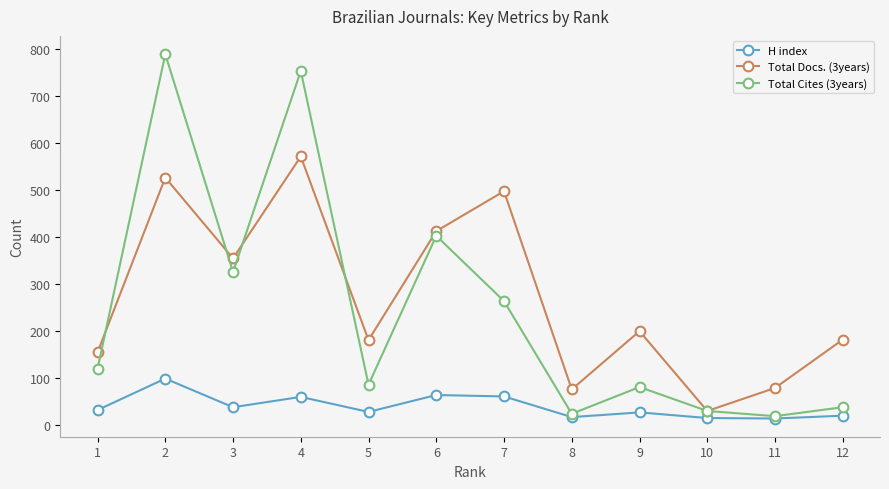

At which category is the sum across all series the highest?

2